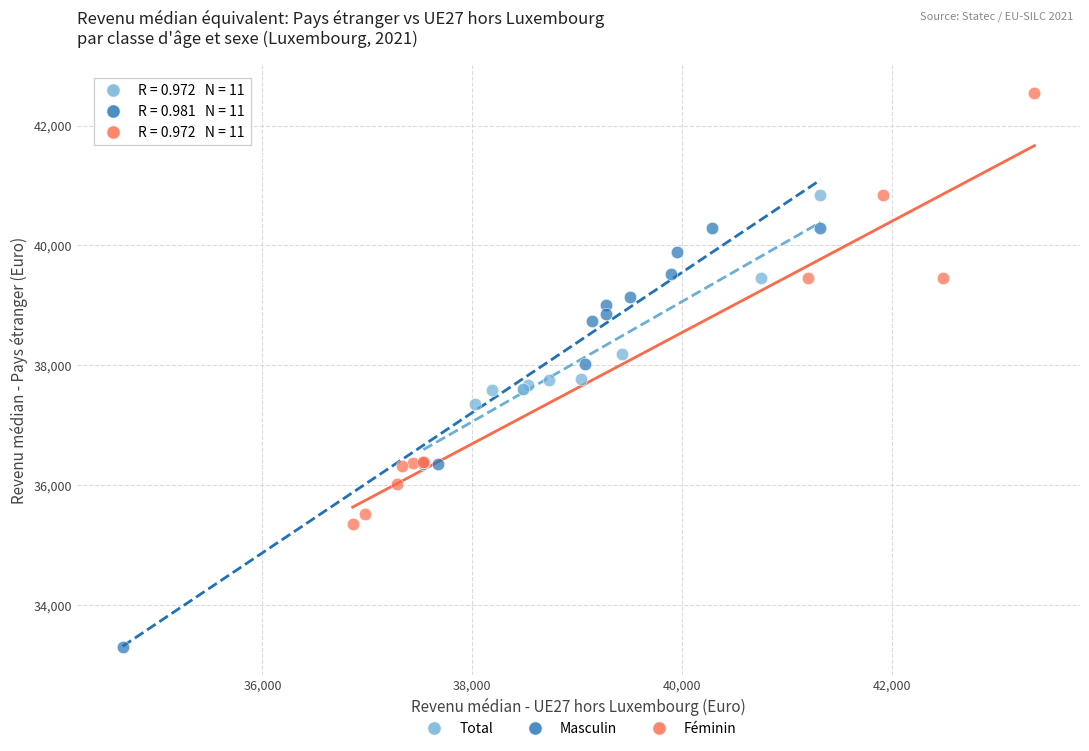

Which series contains the lowest Y value?

Masculin